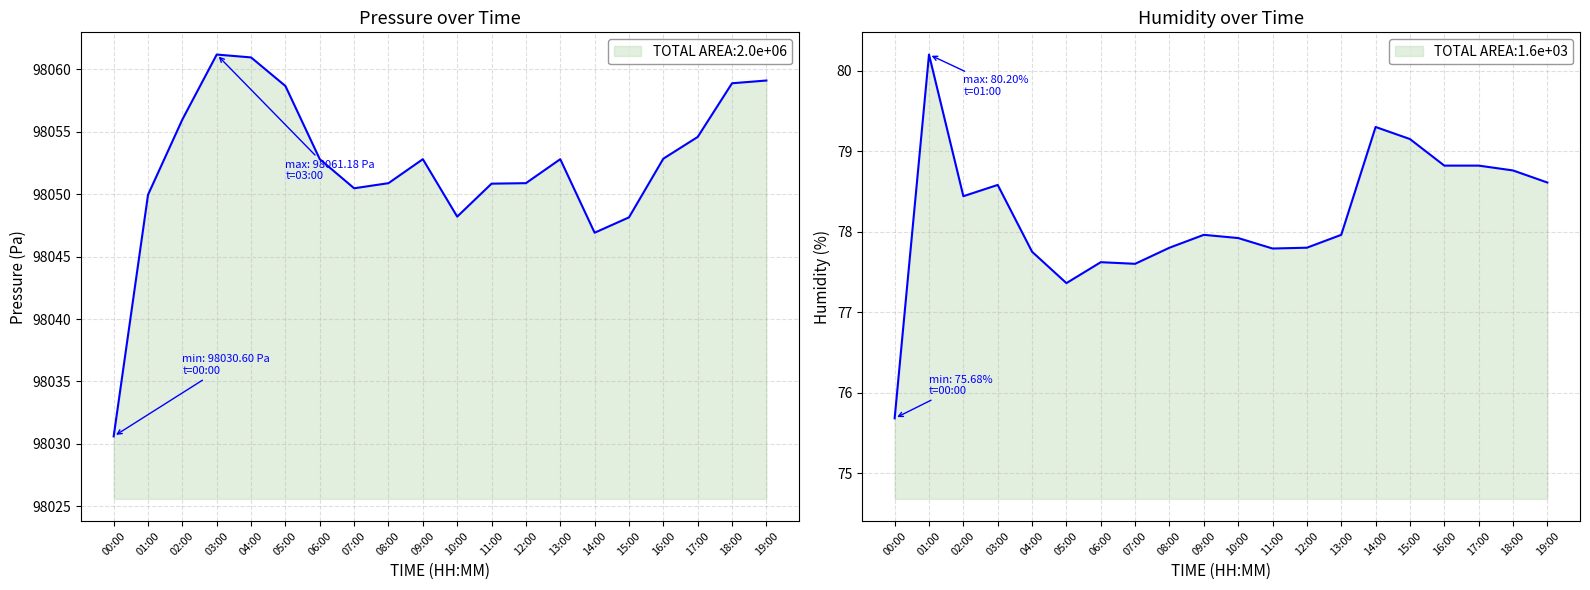

True or false: humidity and pressure intersect in this chart.

False